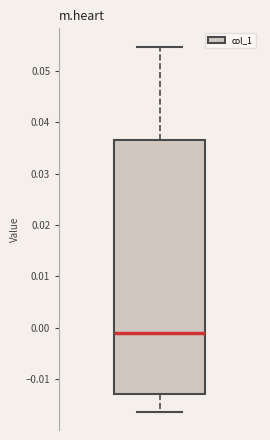

Transcribe this box plot: give where the median line is, the range the box spans, and where the two whiskers end, as read against the y-axis. The values are not printed on the chart, so give them approximately, as read against the axis.

median -0.001, box -0.013 to 0.037, whiskers -0.016 to 0.055